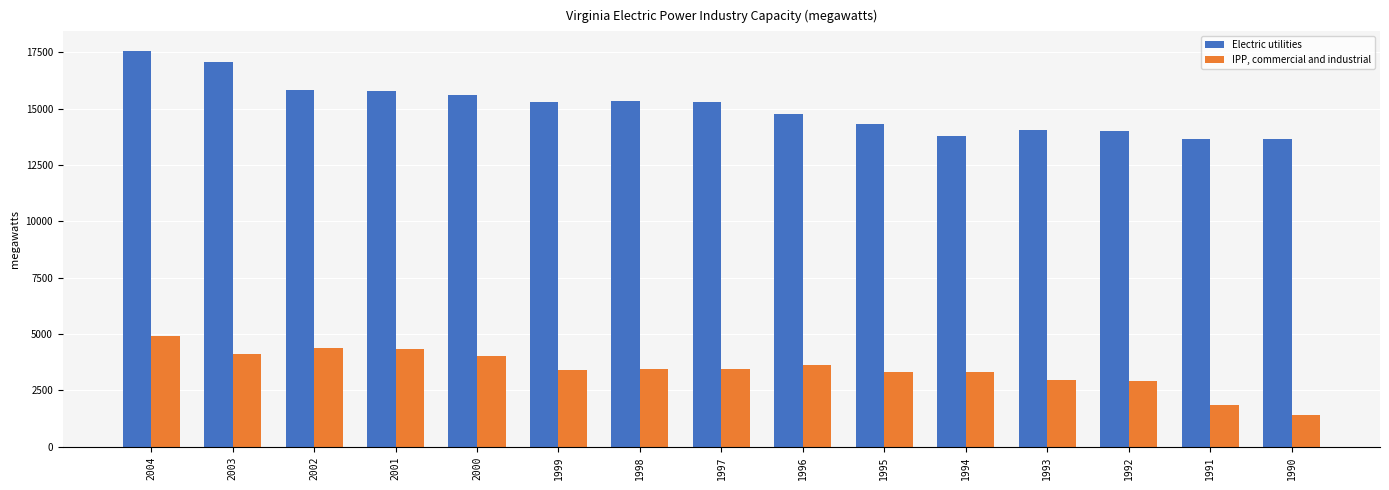

What is the minimum value shown in the chart?

1404